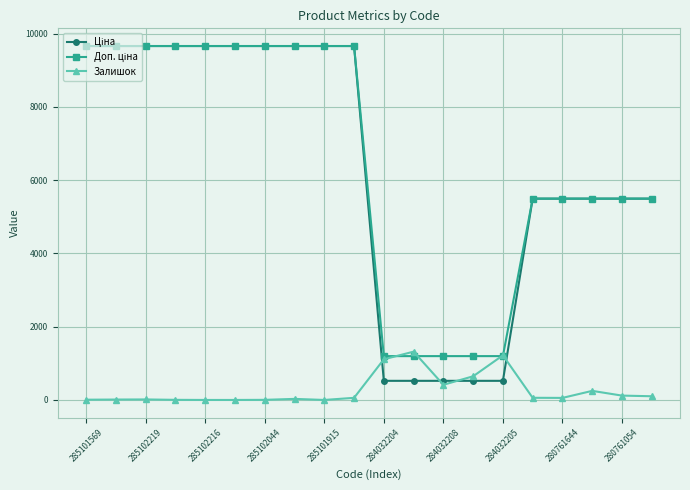

What is the difference between the maximum and minimum values in the Залишок series?

1319.0